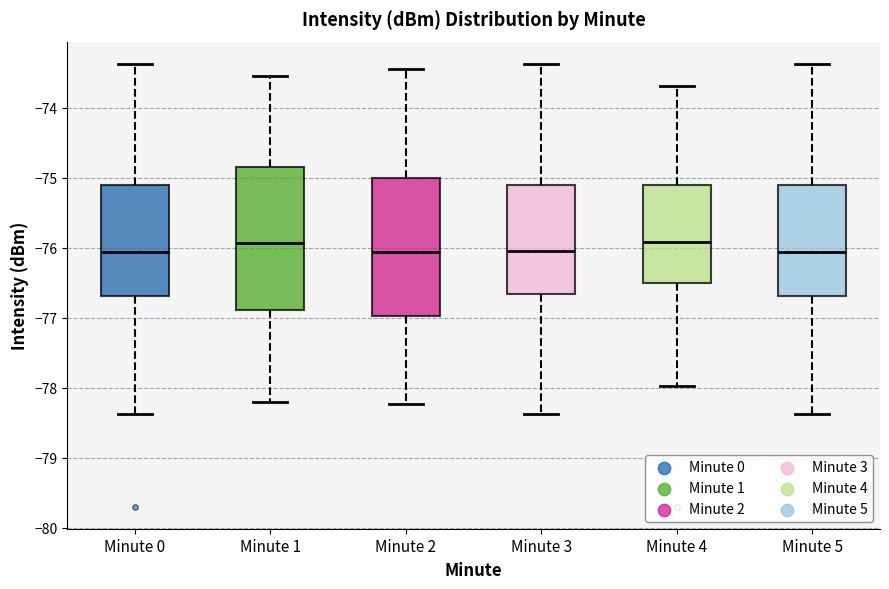

Reading left to right, transcribe this box plot: for each box, give where its median line is, the range the box spans, and where its two whiskers end, as read against the y-axis. The values are not printed on the chart, so give them approximately, as read against the axis.

Minute 0: median -76.1, box -76.7 to -75.1, whiskers -78.4 to -73.4
Minute 1: median -75.9, box -76.9 to -74.8, whiskers -78.2 to -73.5
Minute 2: median -76.1, box -77.0 to -75.0, whiskers -78.2 to -73.4
Minute 3: median -76.0, box -76.7 to -75.1, whiskers -78.4 to -73.4
Minute 4: median -75.9, box -76.5 to -75.1, whiskers -78.0 to -73.7
Minute 5: median -76.1, box -76.7 to -75.1, whiskers -78.4 to -73.4